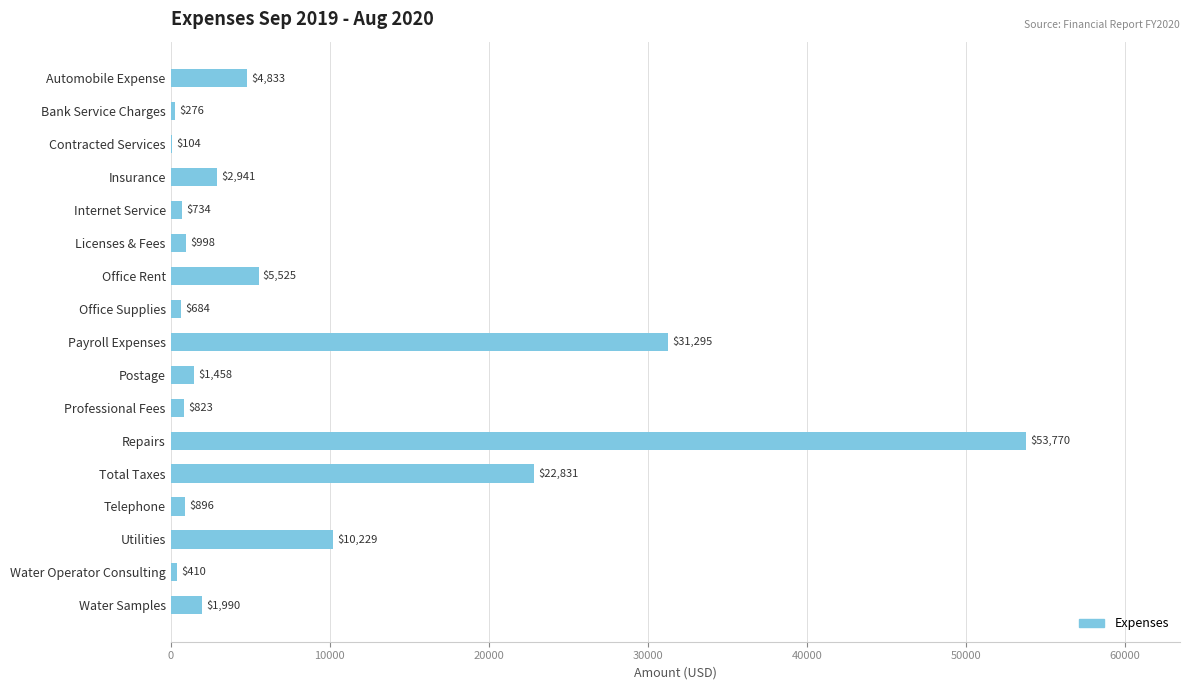

True or false: the data shows 822.8 at Professional Fees.

True